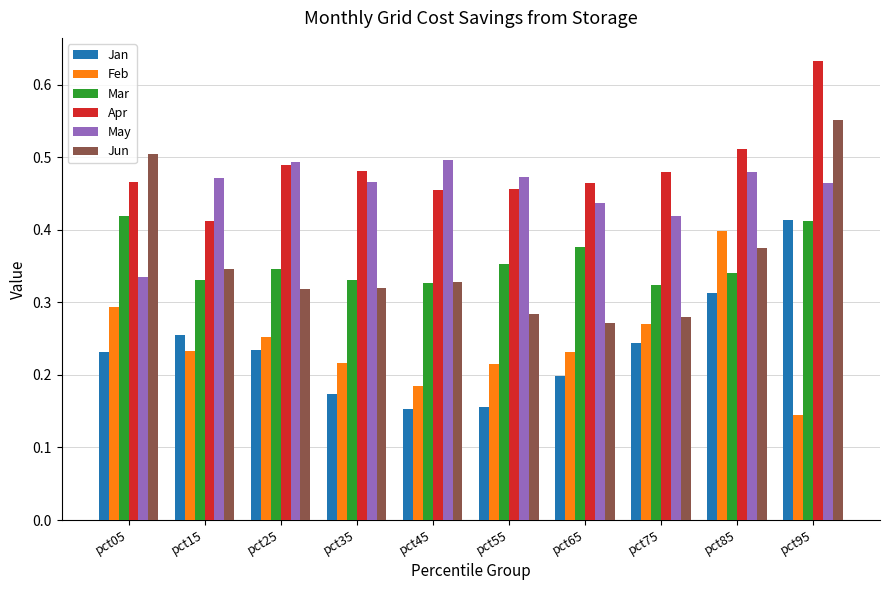

What is the sum of all Mar values?

3.6